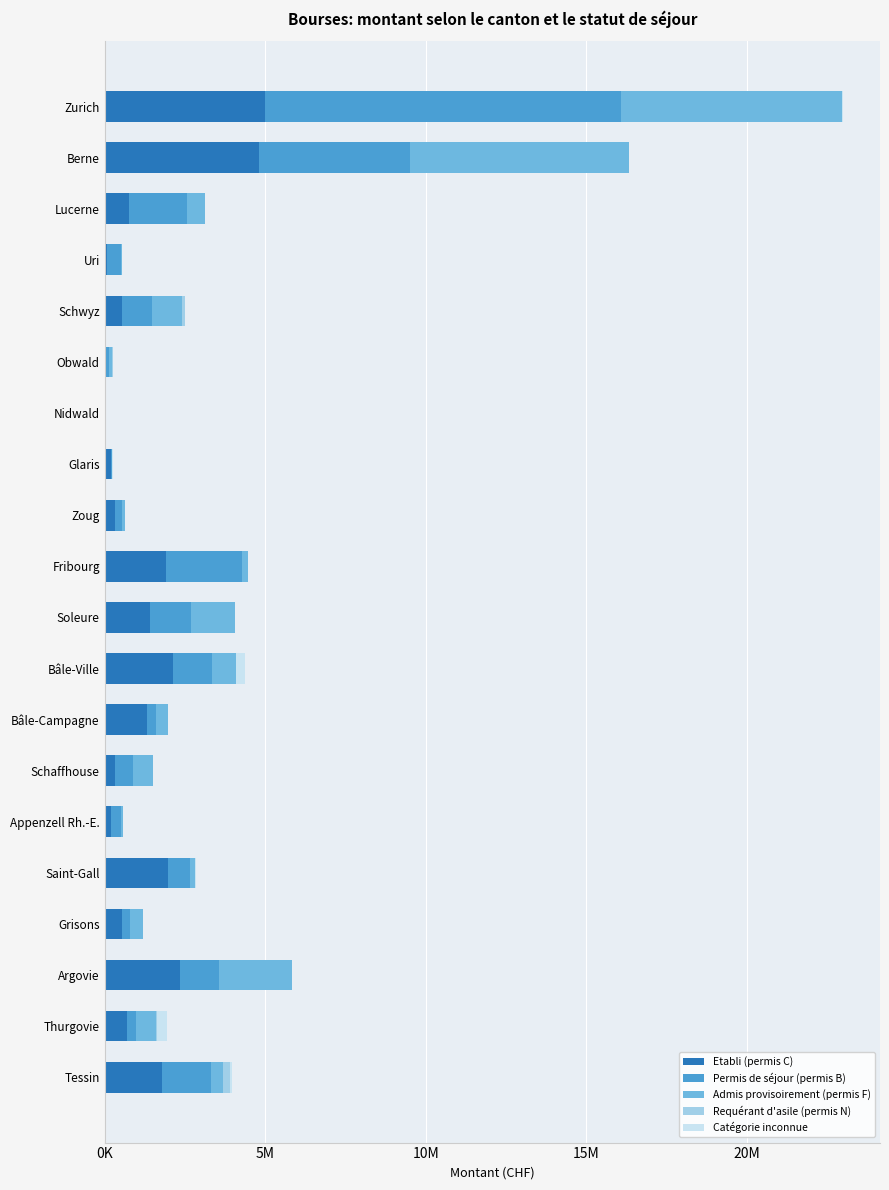

What is the value of the Requérant d'asile (permis N) bar at the 5th from the left?

91938